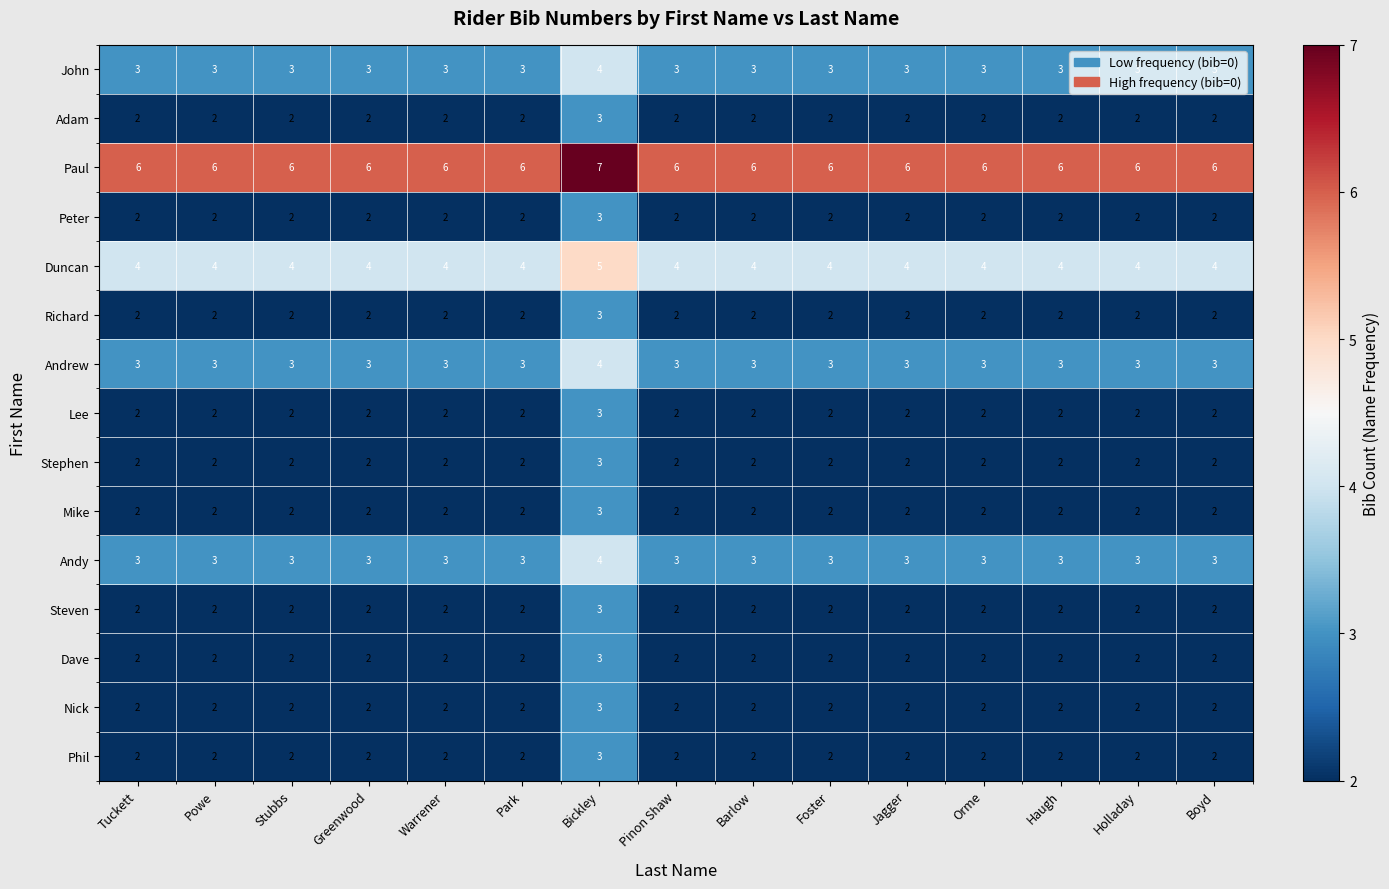

What is the sum of the Dave values at Greenwood and Barlow?

4